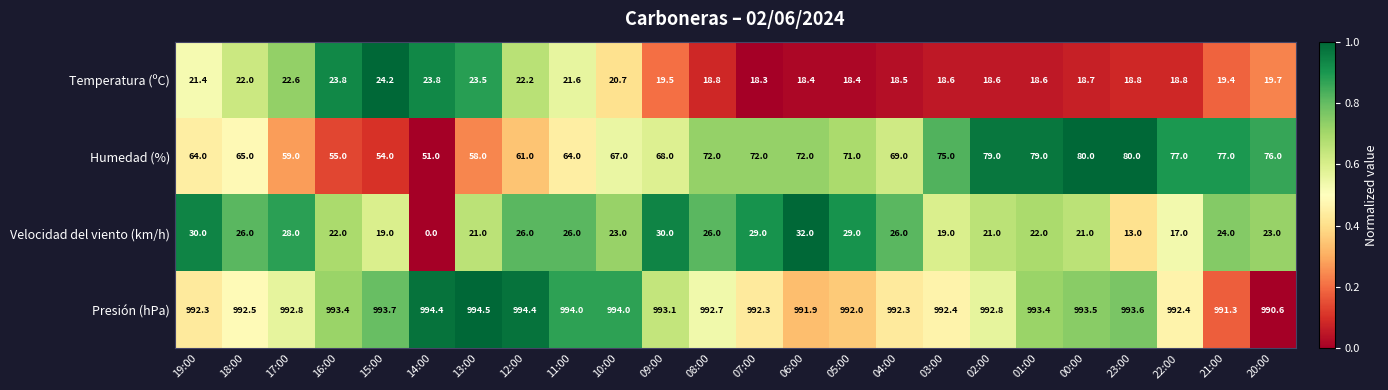

How many values in the Temperatura (ºC) series are below 19?

11